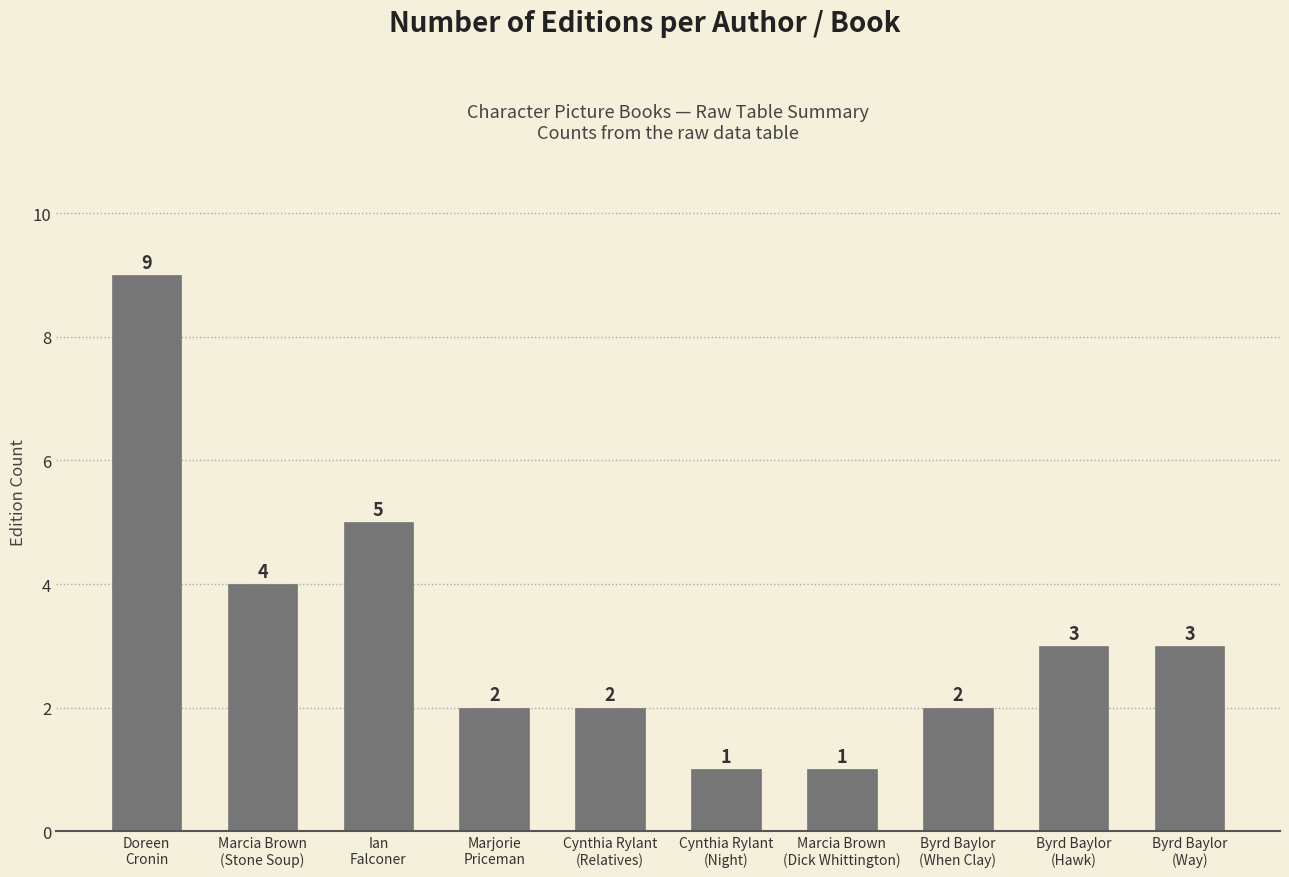

What is the label of the 8th bar from the left?

Byrd Baylor
(When Clay)